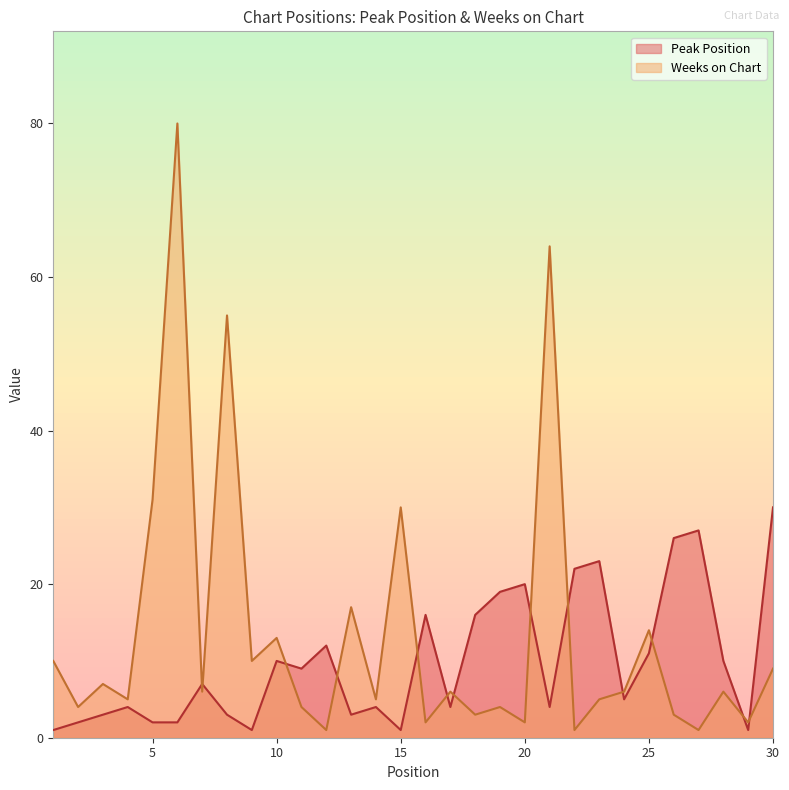

What is the difference between the Weeks on Chart values at 26 and 9?

7